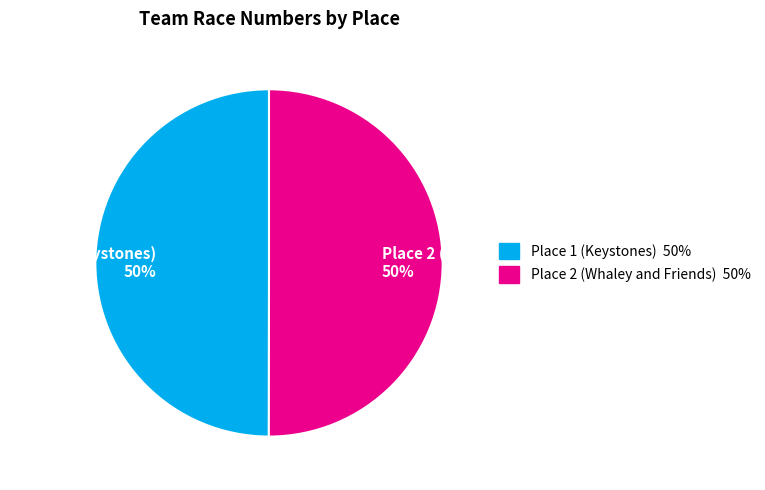

Do Place 1 (Keystones) 50% and Place 2 (Whaley and Friends) 50% together represent more than half of the pie?

Yes